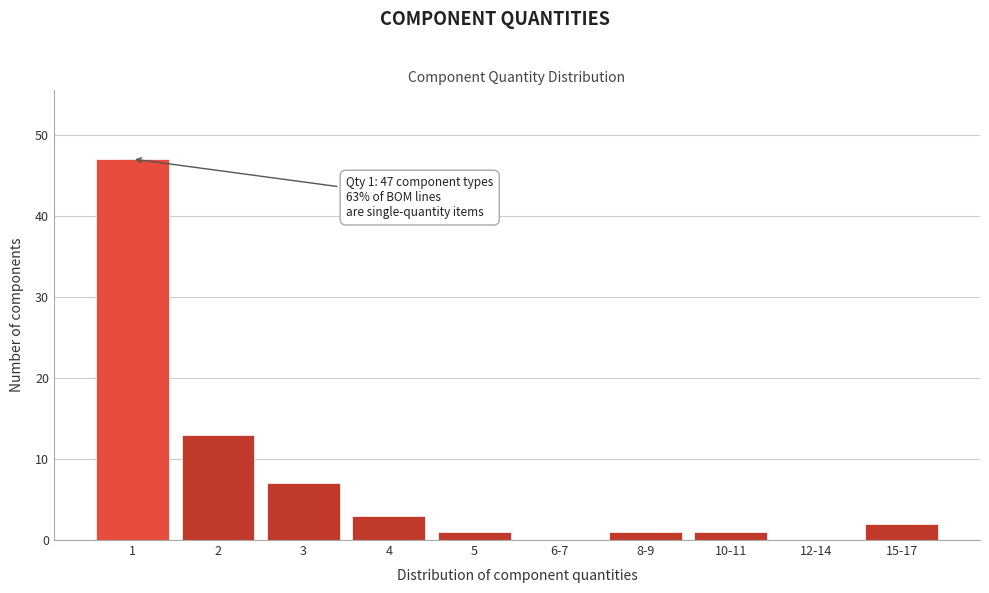

Reading left to right, extract all data points from this chart.

1=47	2=13	3=7	4=3	5=1	6-7=0	8-9=1	10-11=1	12-14=0	15-17=2